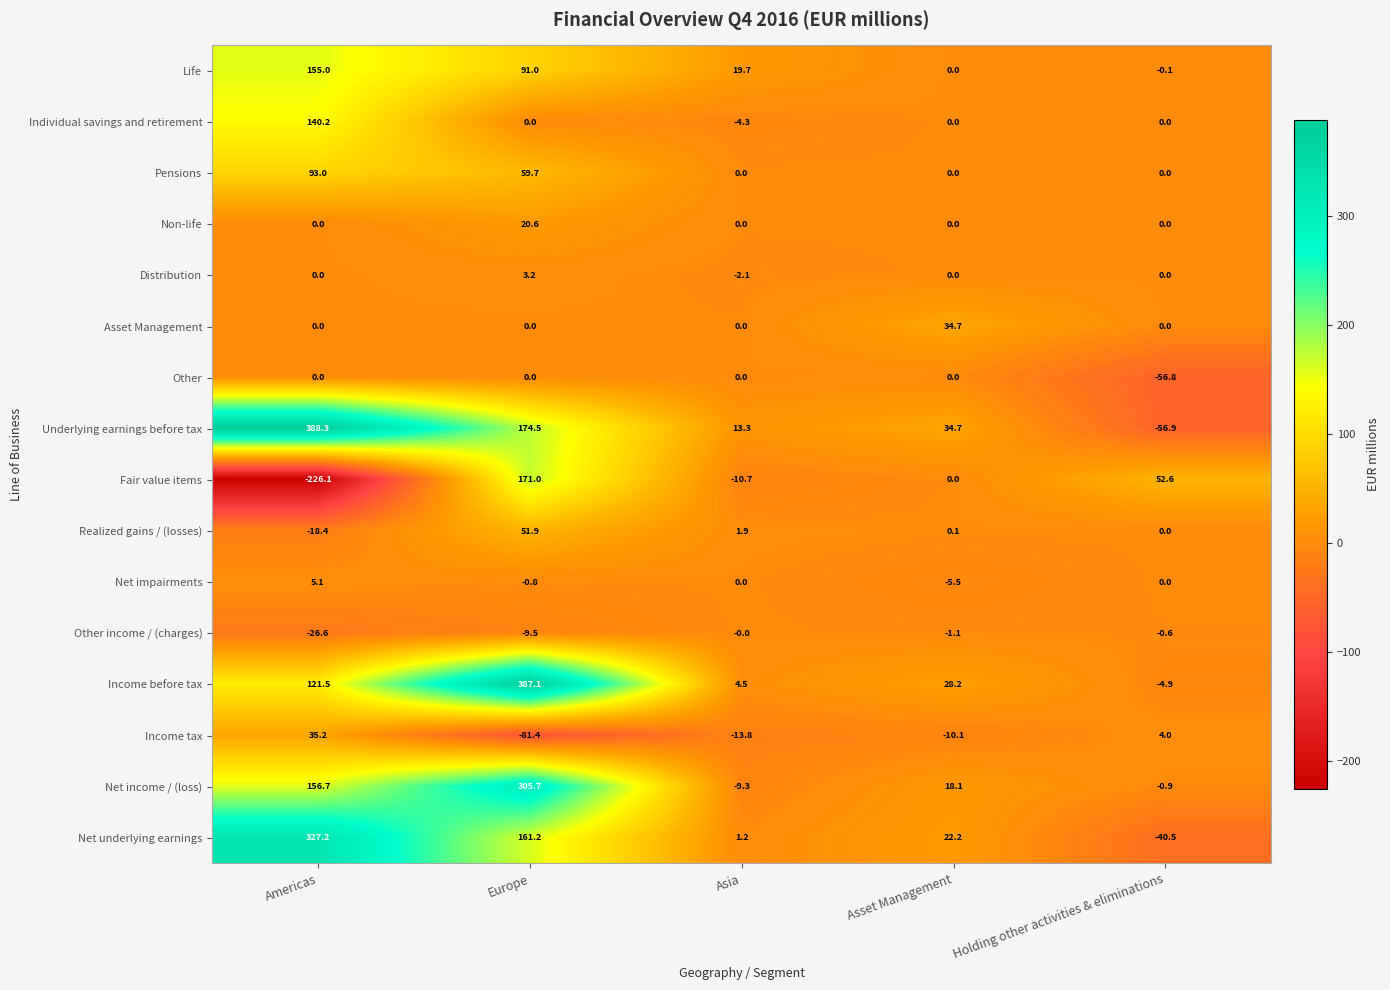

How many data points in Net income / (loss) are above 18?

3